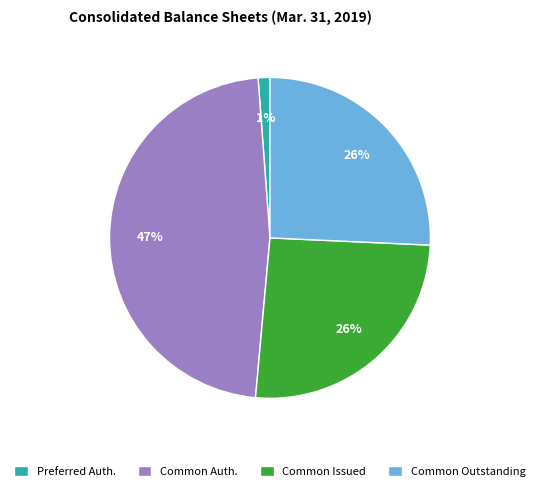

To the nearest percent, what is the difference between the largest and smallest slice percentages?

46%